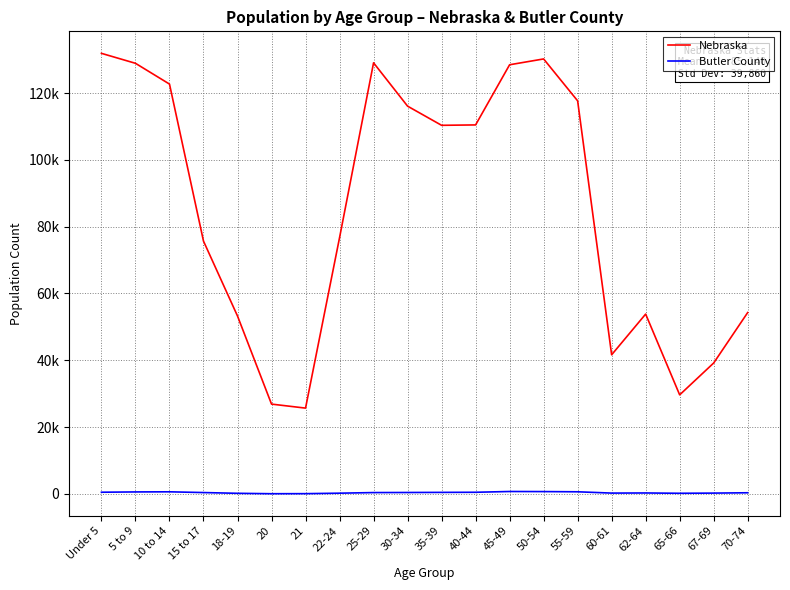

Reading left to right, transcribe all the data shown in this chart.

Nebraska: Under 5=131908	5 to 9=128928	10 to 14=122706	15 to 17=75679	18-19=53251	20=26880	21=25679	22-24=76717	25-29=129076	30-34=116100	35-39=110361	40-44=110477	45-49=128491	50-54=130235	55-59=117686	60-61=41651	62-64=53839	65-66=29648	67-69=39186	70-74=54292
Butler County: Under 5=492	5 to 9=581	10 to 14=616	15 to 17=391	18-19=168	20=42	21=62	22-24=206	25-29=386	30-34=411	35-39=444	40-44=478	45-49=710	50-54=683	55-59=621	60-61=232	62-64=269	65-66=176	67-69=230	70-74=330